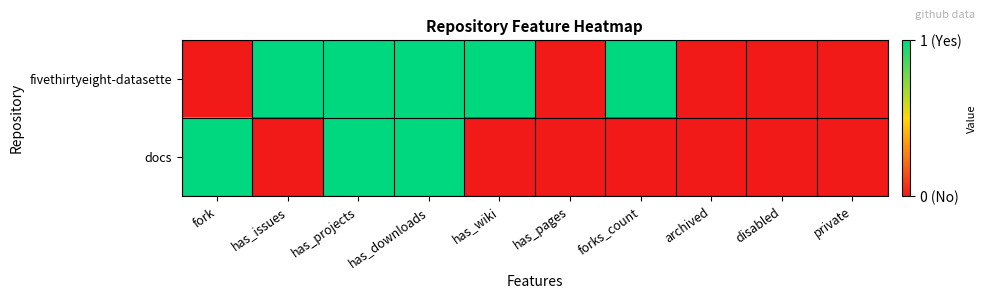

At which category is the sum across all series the highest?

has_projects